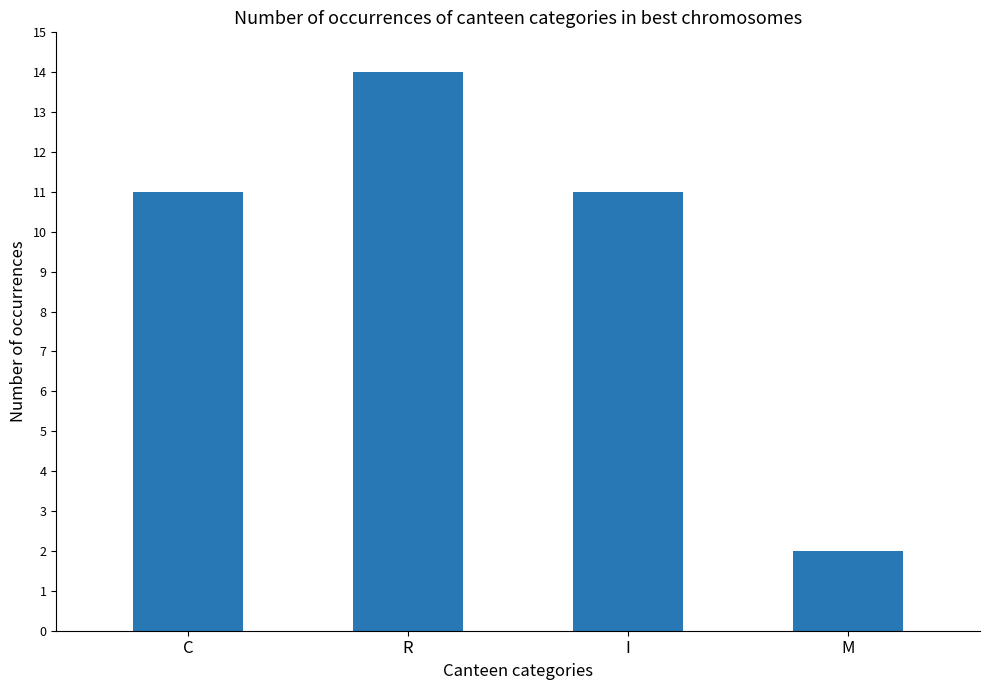

What is the smallest value displayed?

2